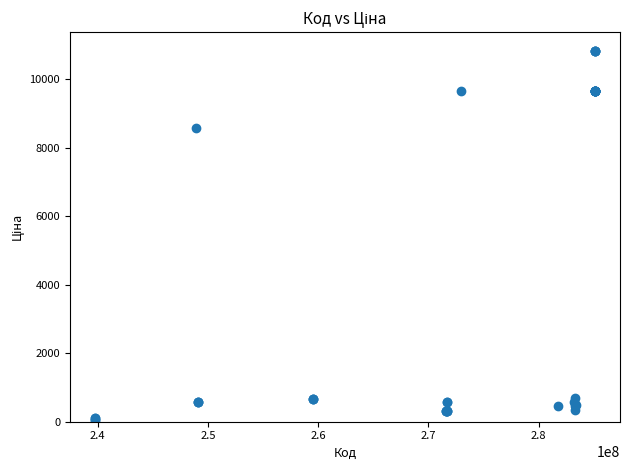

What Y value in the scatter plot is closest to 5447?

8581.1